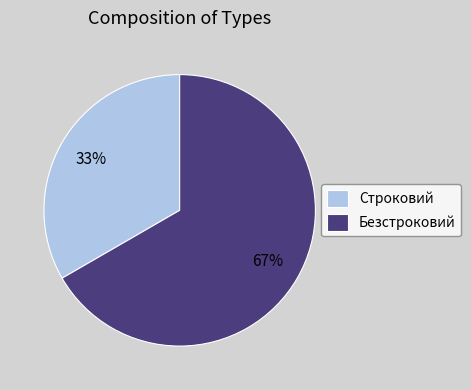

Which has a higher value, Безстроковий or Строковий?

Безстроковий